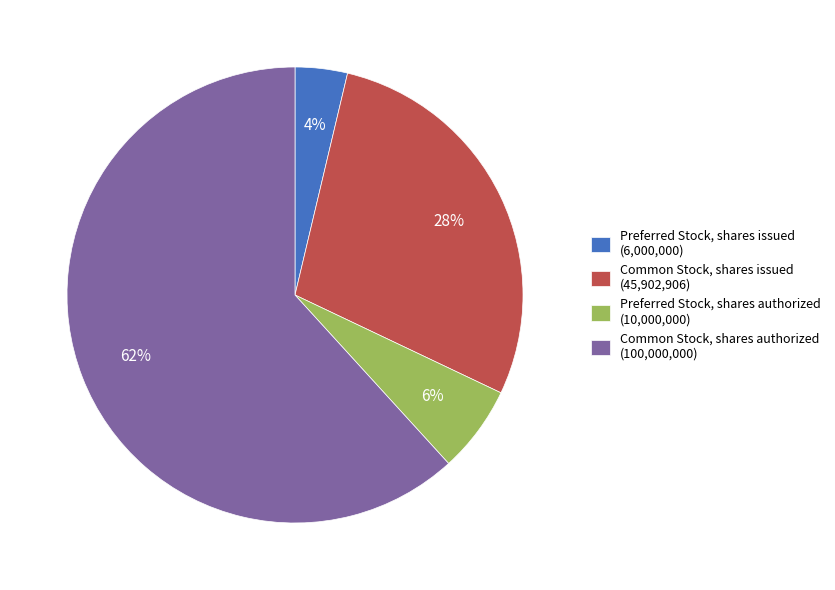

True or false: Common Stock, shares issued accounts for 42% of the total.

False